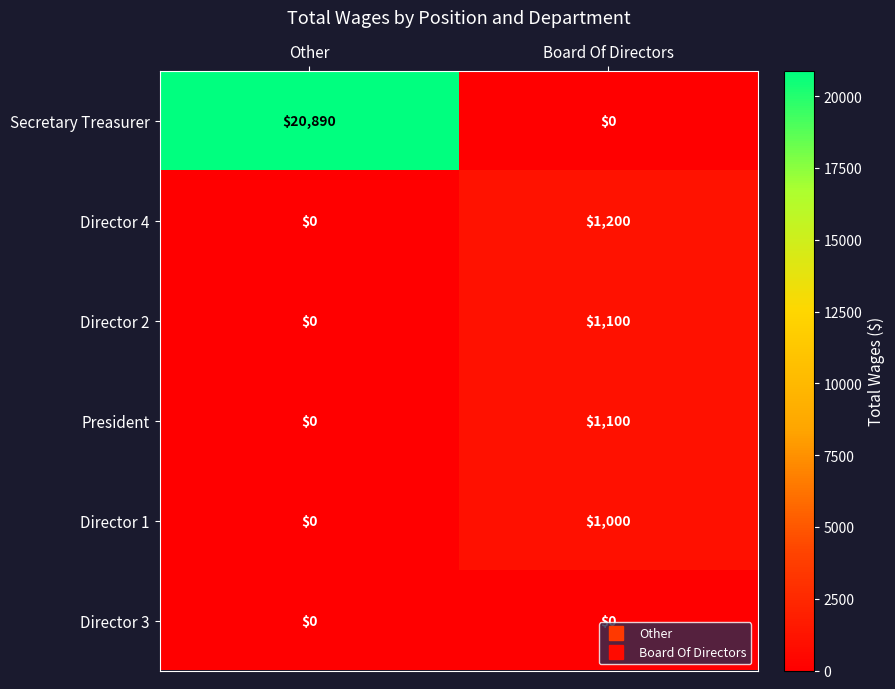

At how many categories does at least one series exceed 16658?

1